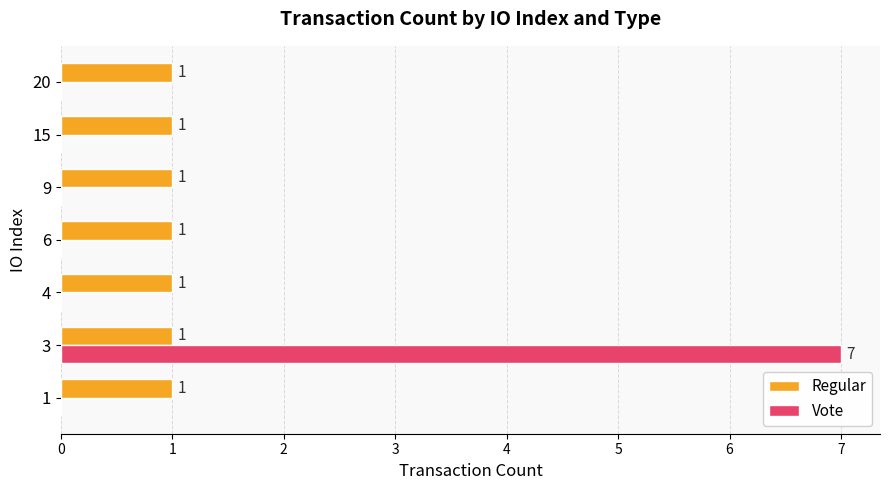

Which label corresponds to the largest value in the chart?

3